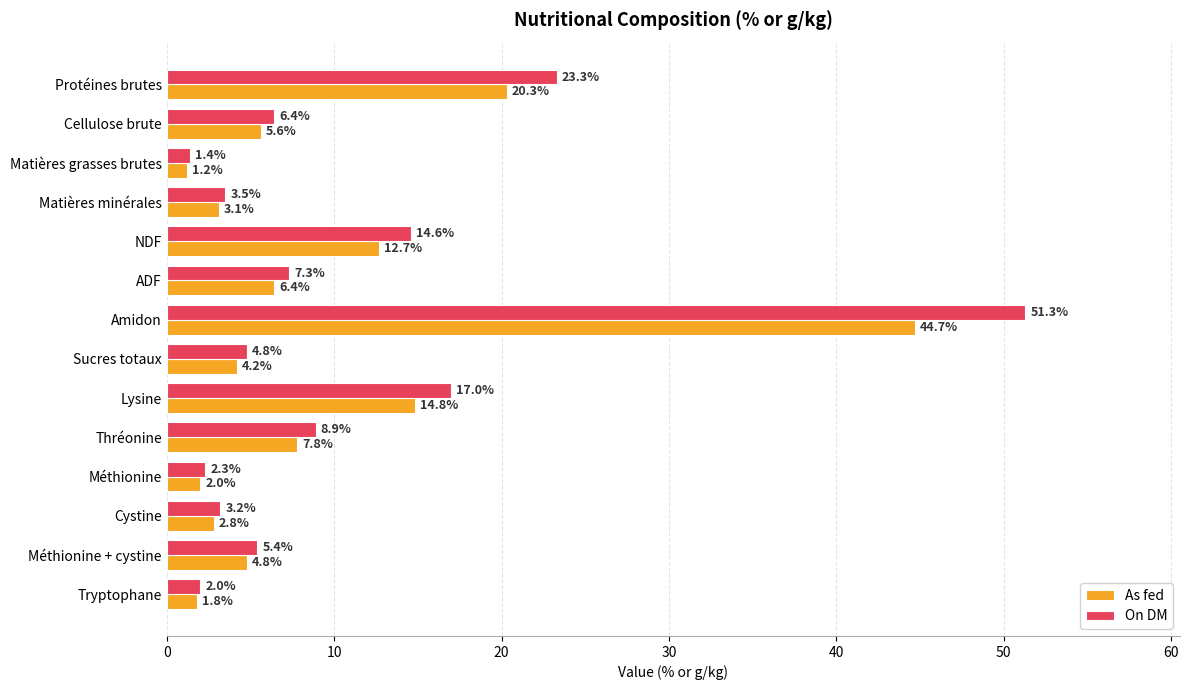

What is the average value of the On DM series?

10.8